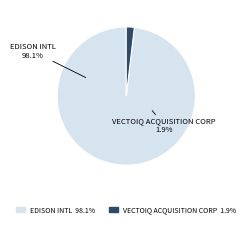

What percentage is the VECTOIQ ACQUISITION CORP slice, to the nearest percent?

2%